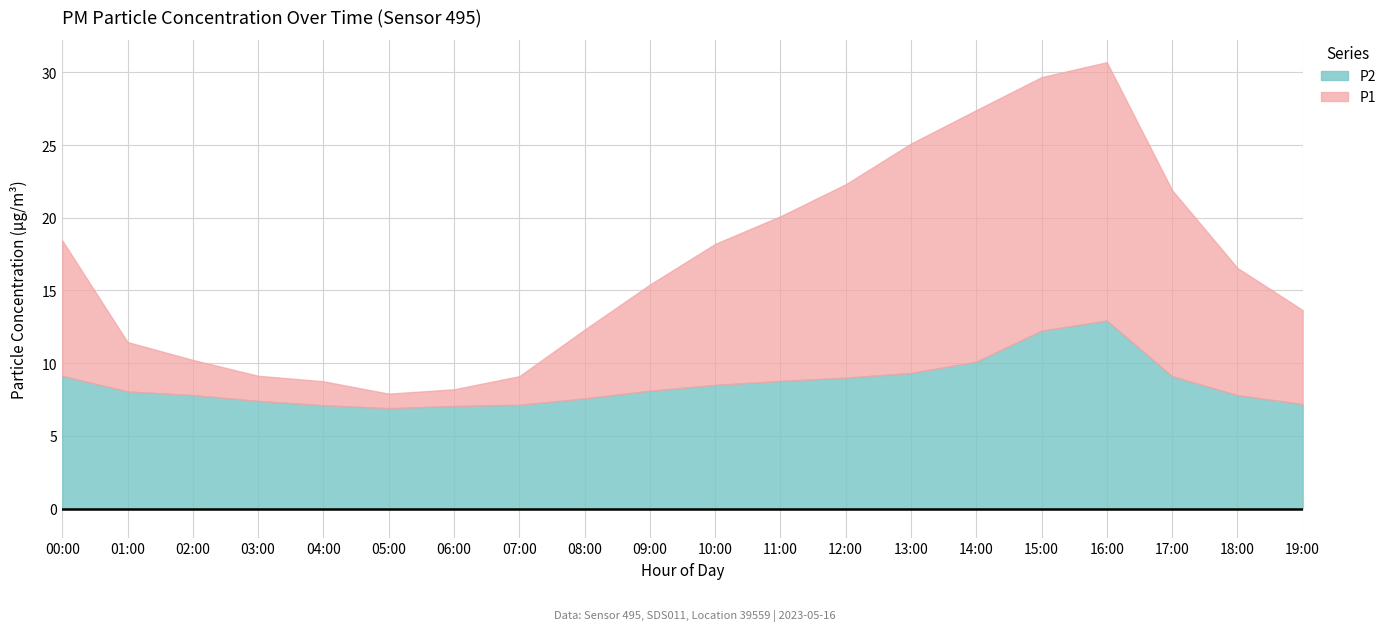

The value of P2 at 04:00 is 11.4. True or false?

False